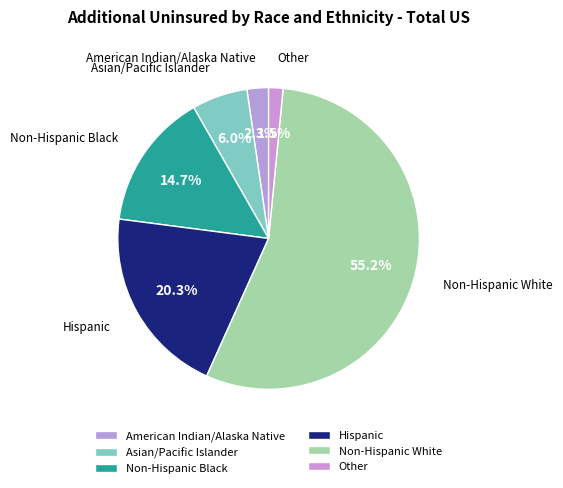

Which category has the smallest portion of the pie?

Other